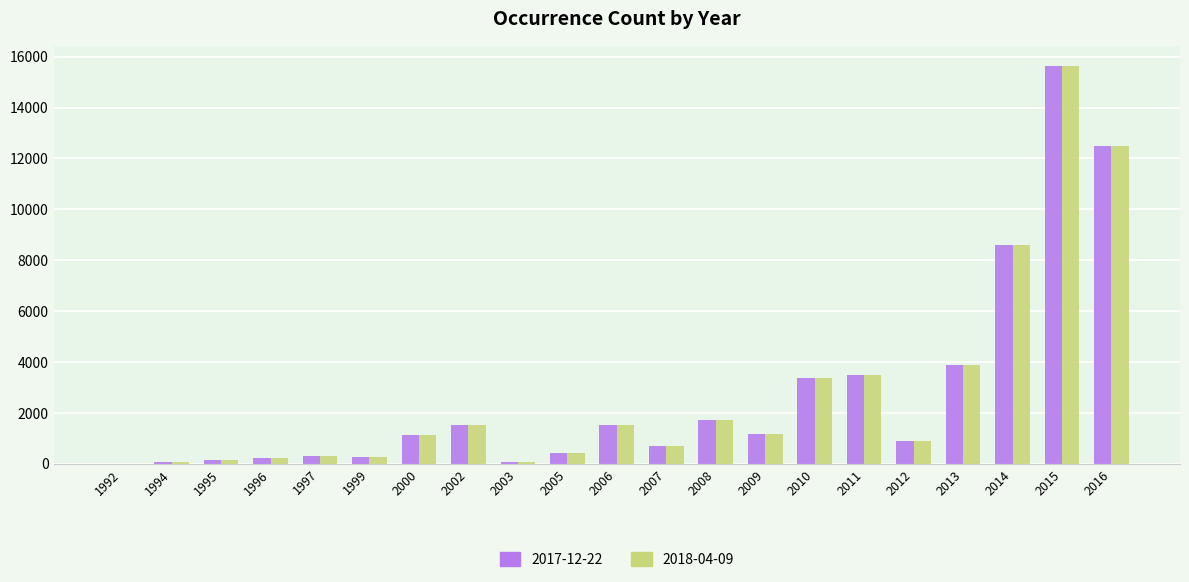

At which category is the sum across all series the highest?

2015